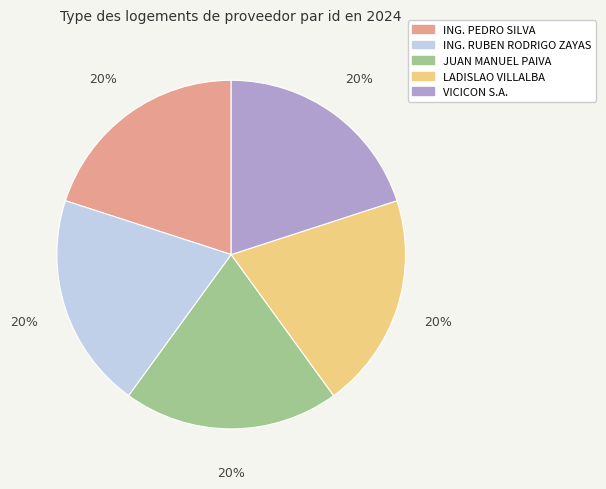

How many slices are in this pie chart?

5